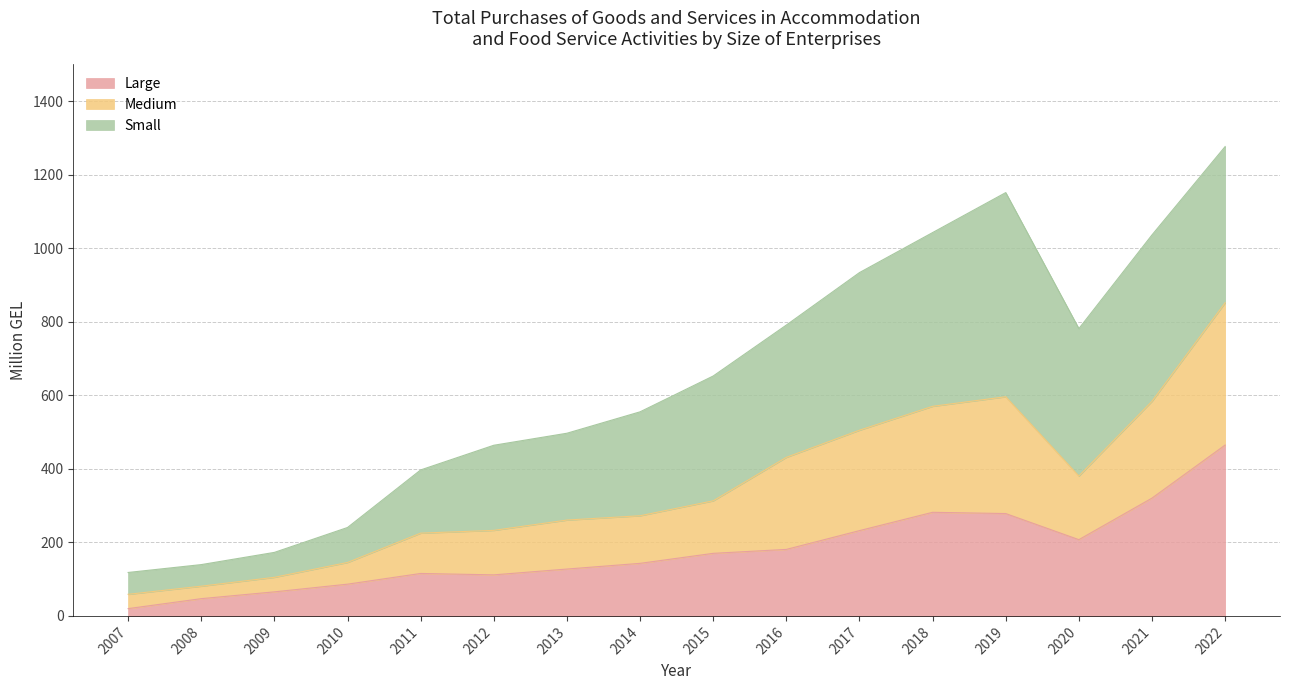

How many lines are shown in the chart?

3